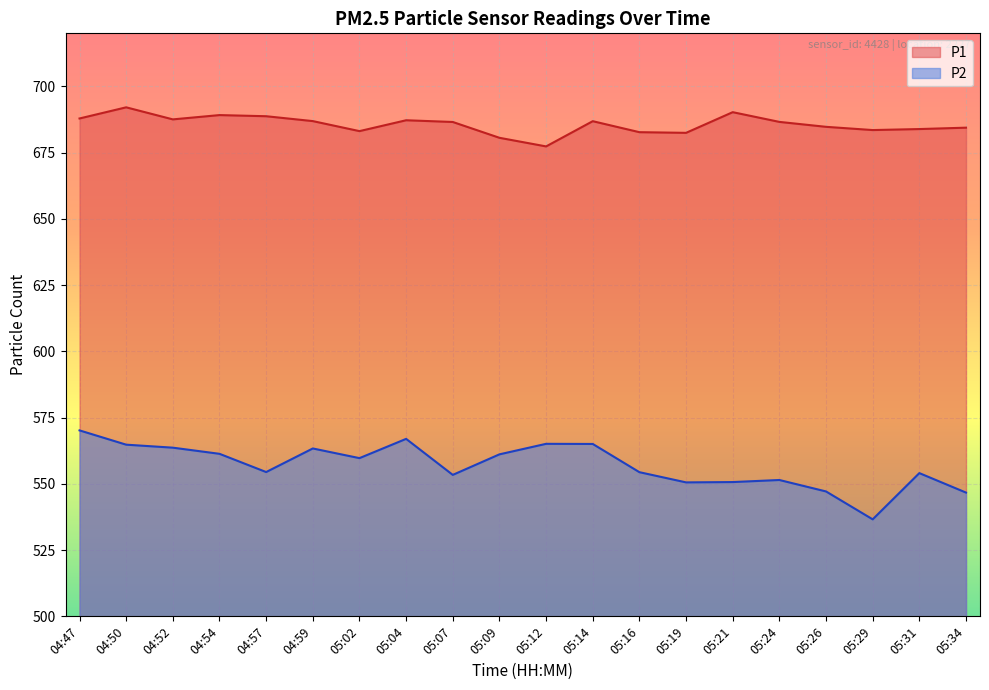

What is the label of the 14th point from the right?

05:02